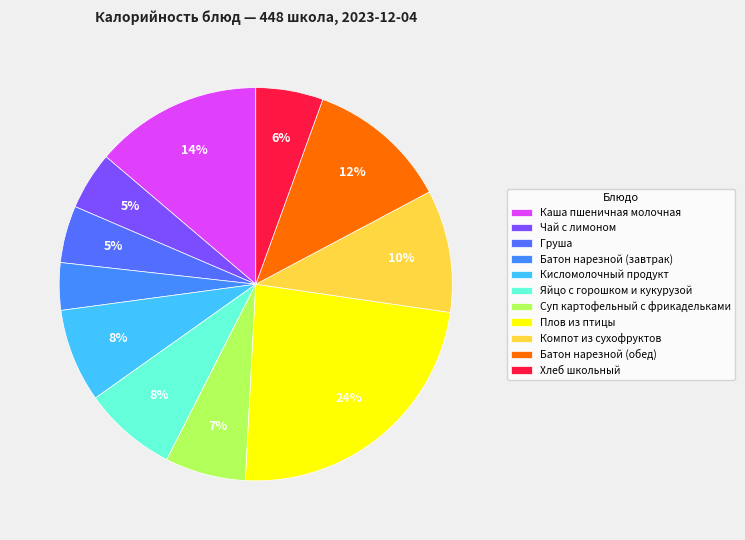

Combined, do Хлеб школьный and Плов из птицы account for over 50%?

No